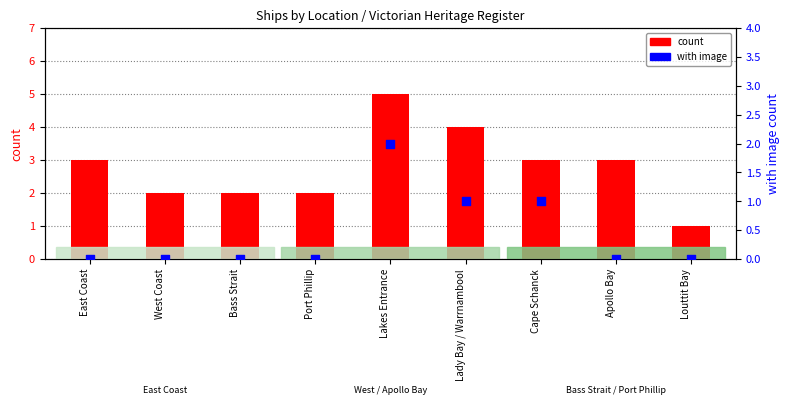

At how many categories does at least one series exceed 1?

8